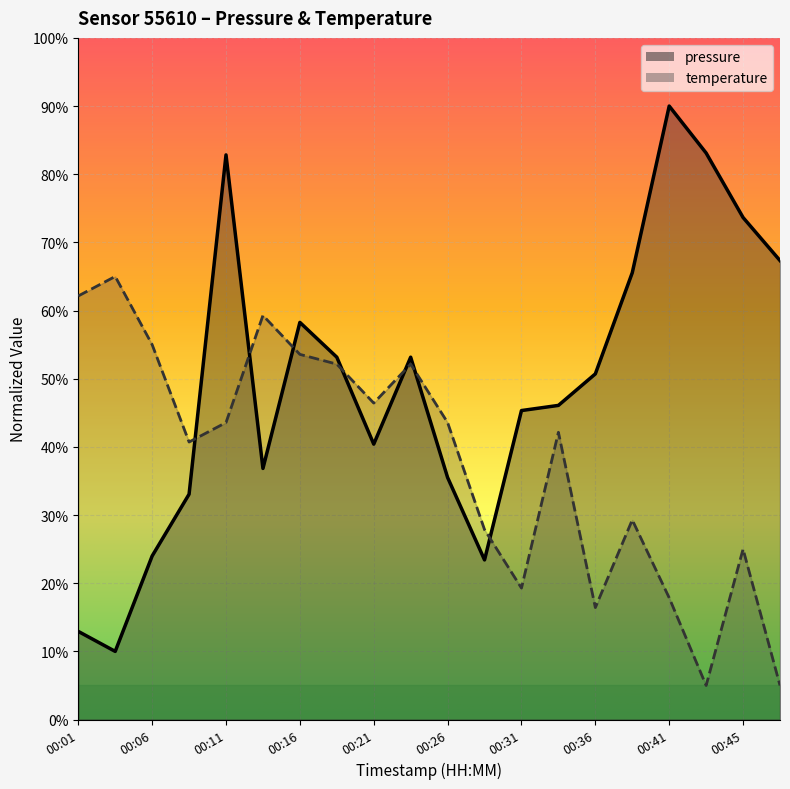

Which series has the largest total across all categories?

pressure